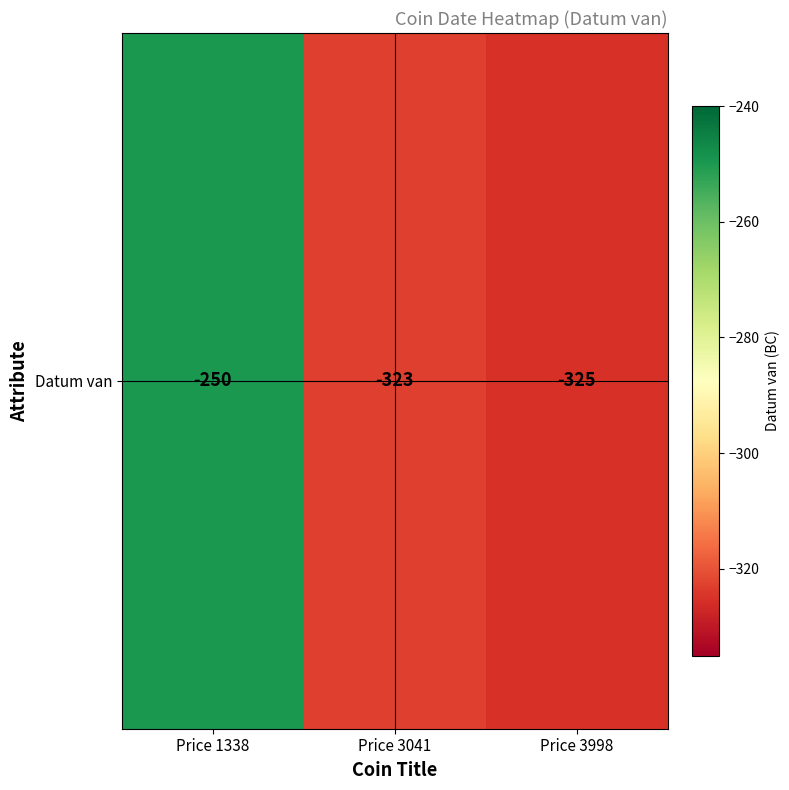

The value at Price 1338 is -363. True or false?

False